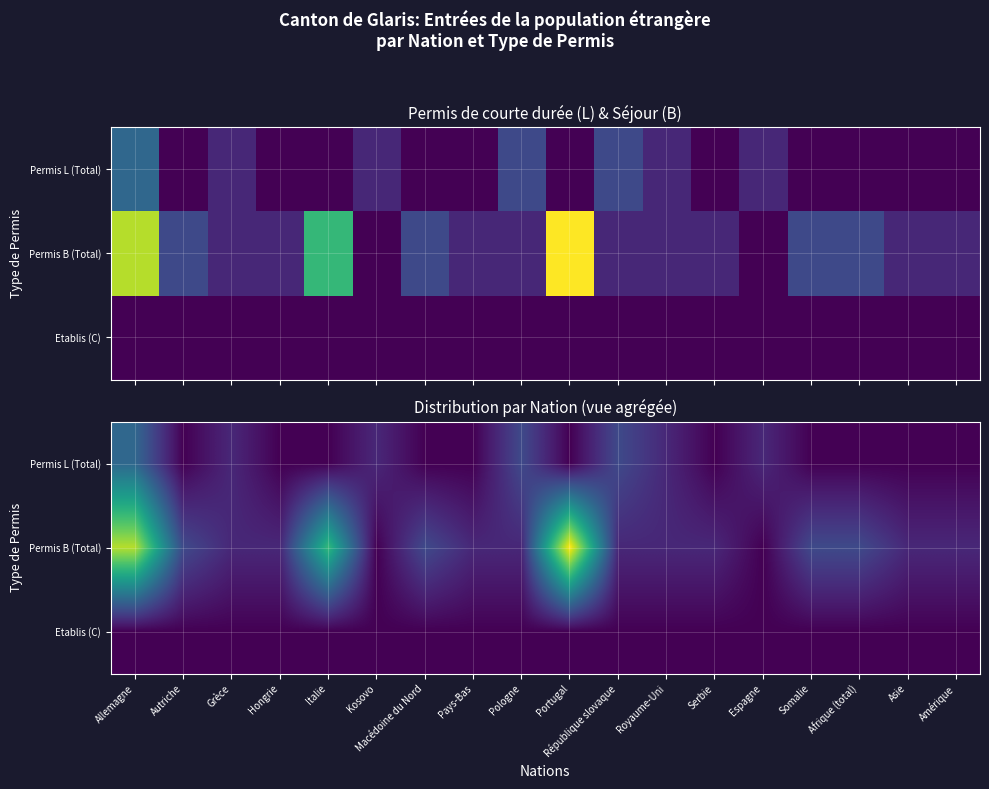

Which category has the lowest value in the Permis L (Total) series?

Autriche